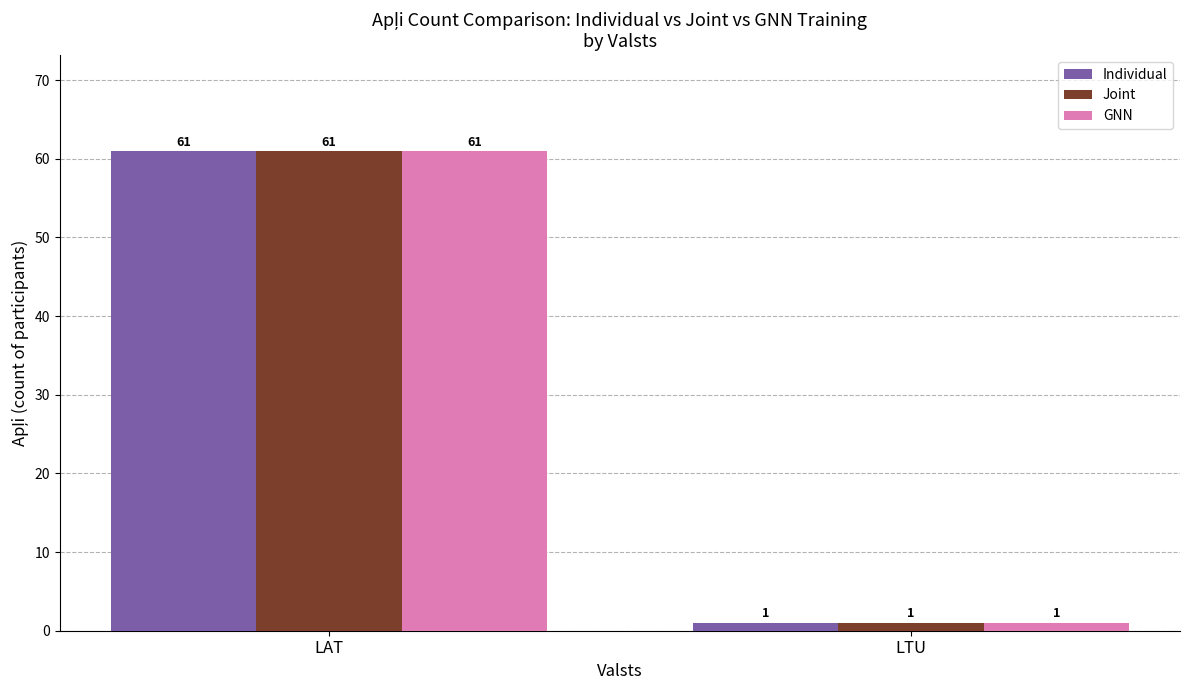

What is the difference between the maximum and minimum values in the Joint series?

60